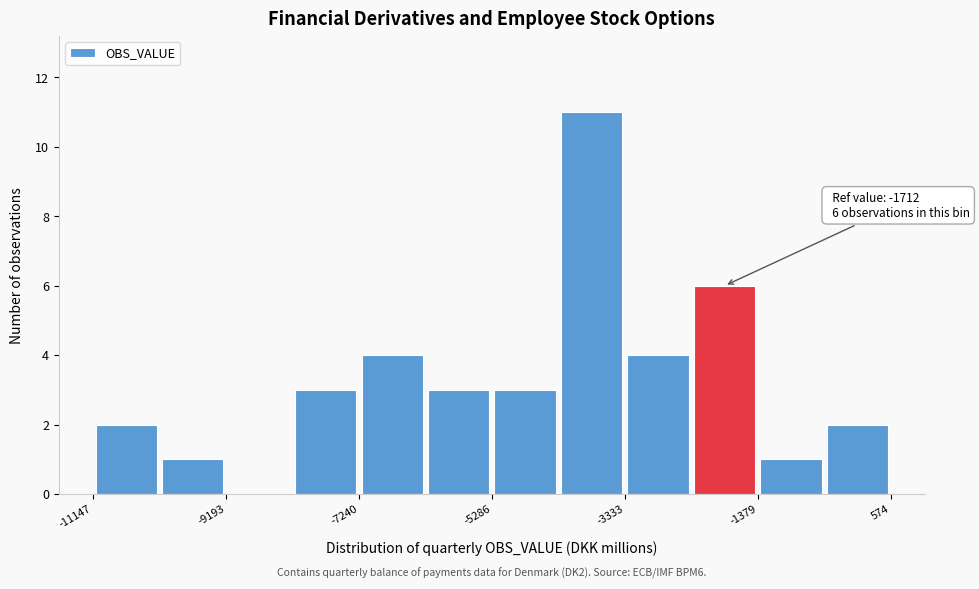

Over which range of the x-axis is the bar tallest?

-4400 to -3400